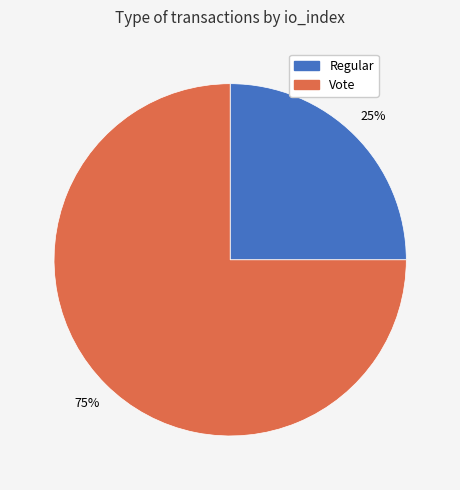

How many segments does this pie chart have?

2